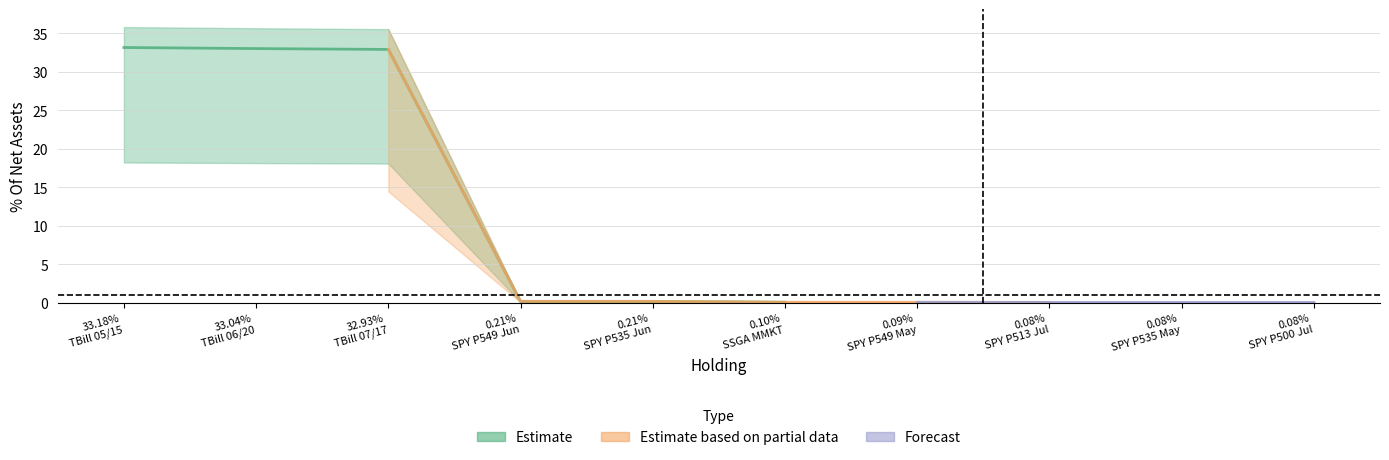

How many categories are shown in the chart?

10